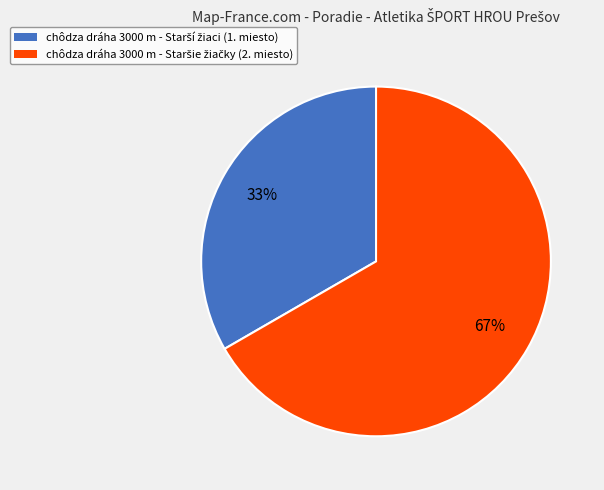

To the nearest percent, what is the average slice percentage?

50%